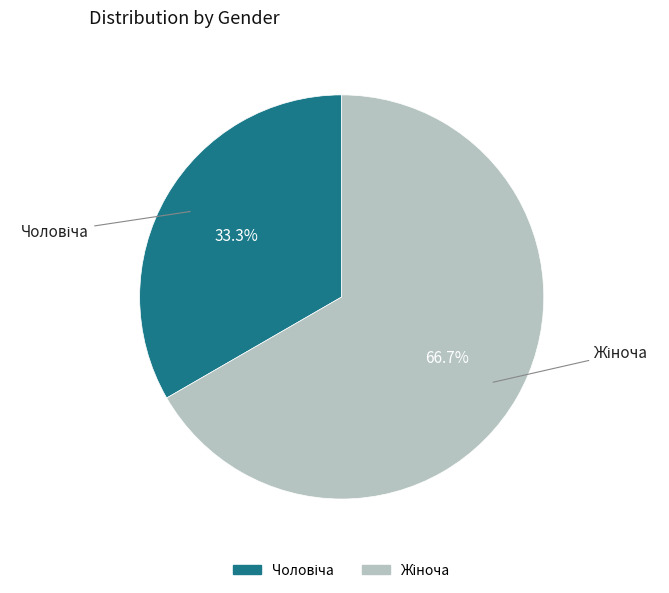

Which category has the smallest portion of the pie?

Чоловіча